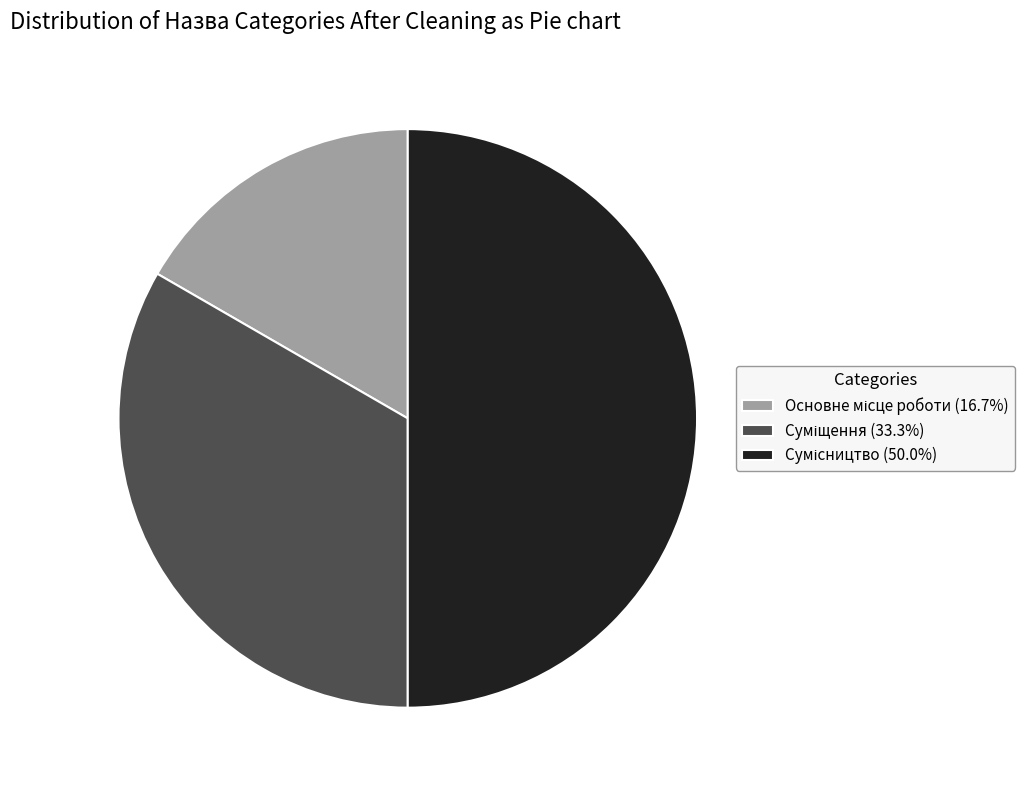

Is there any slice that represents more than half of the pie?

No